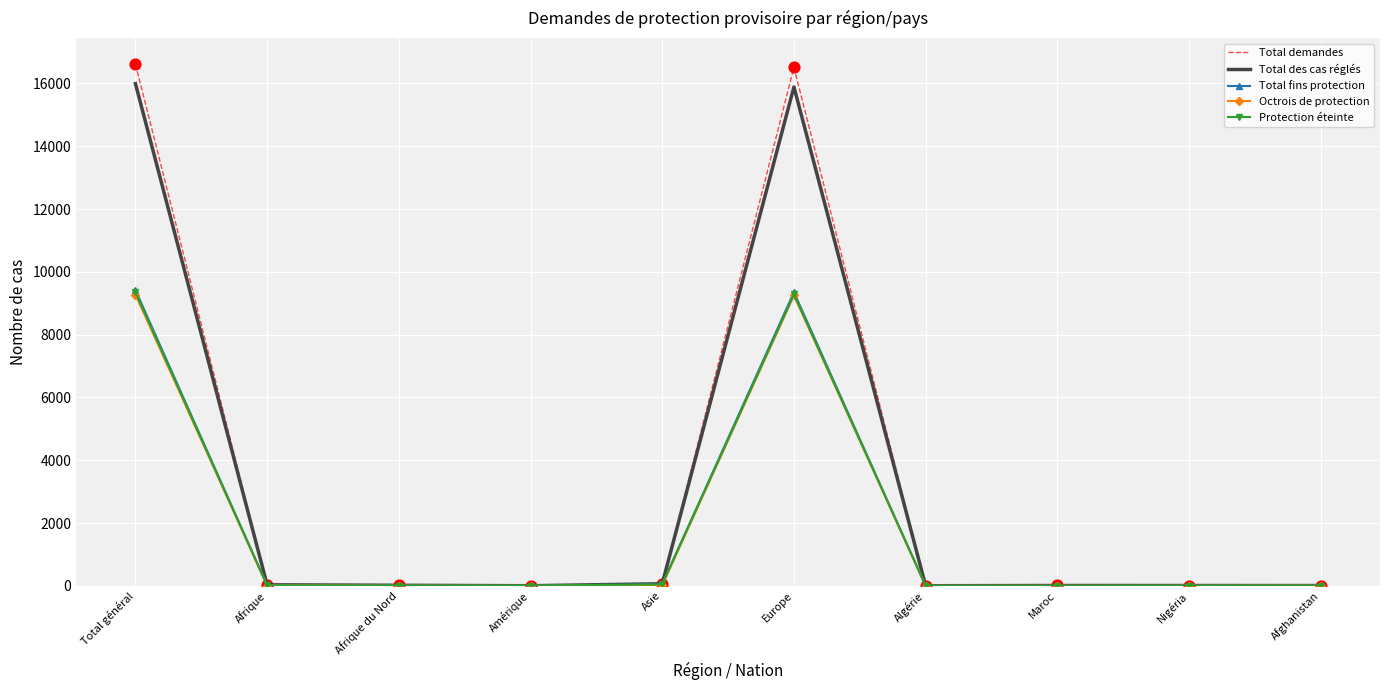

What are all the series names shown in the legend?

Total demandes, Total des cas réglés, Total fins protection, Octrois de protection, Protection éteinte